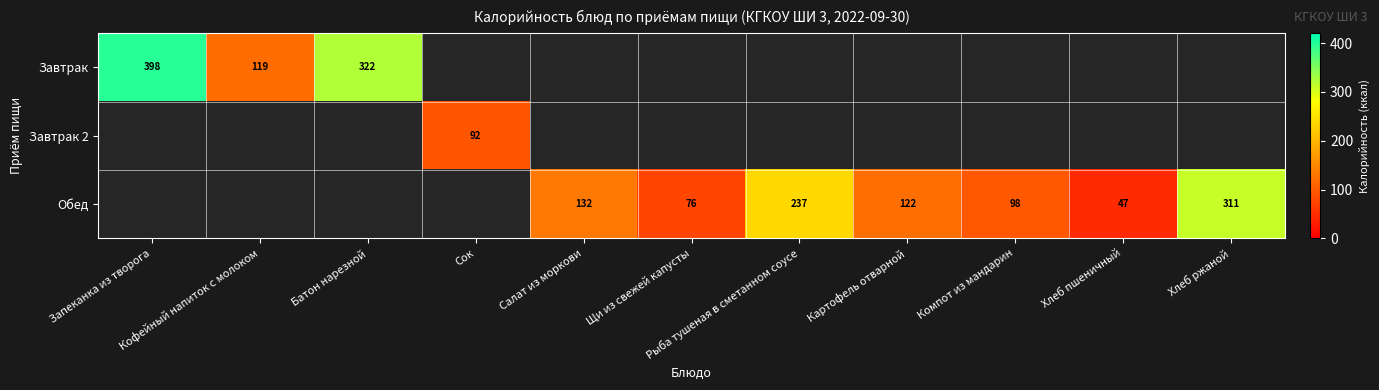

At which label is Обед closest to 155?

Салат из моркови